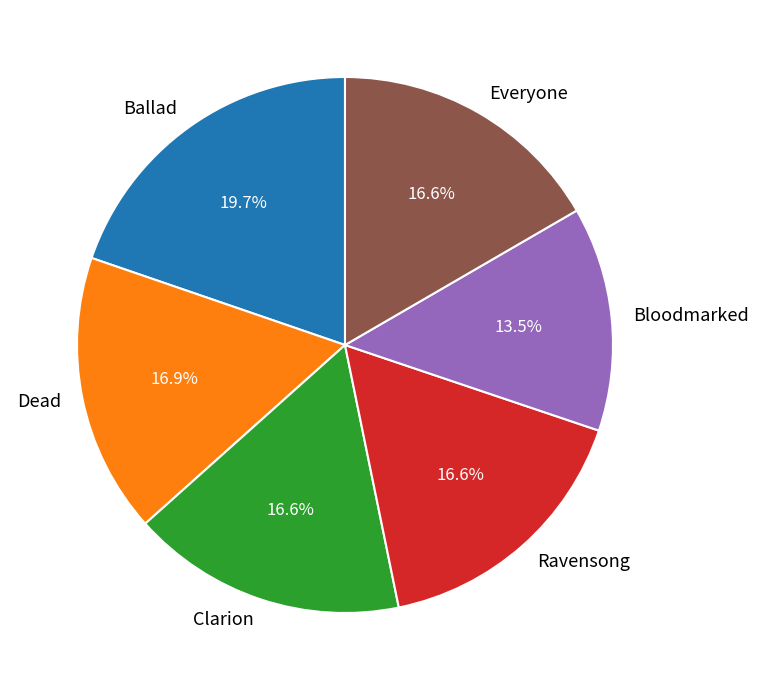

To the nearest percent, what is the average slice percentage?

17%